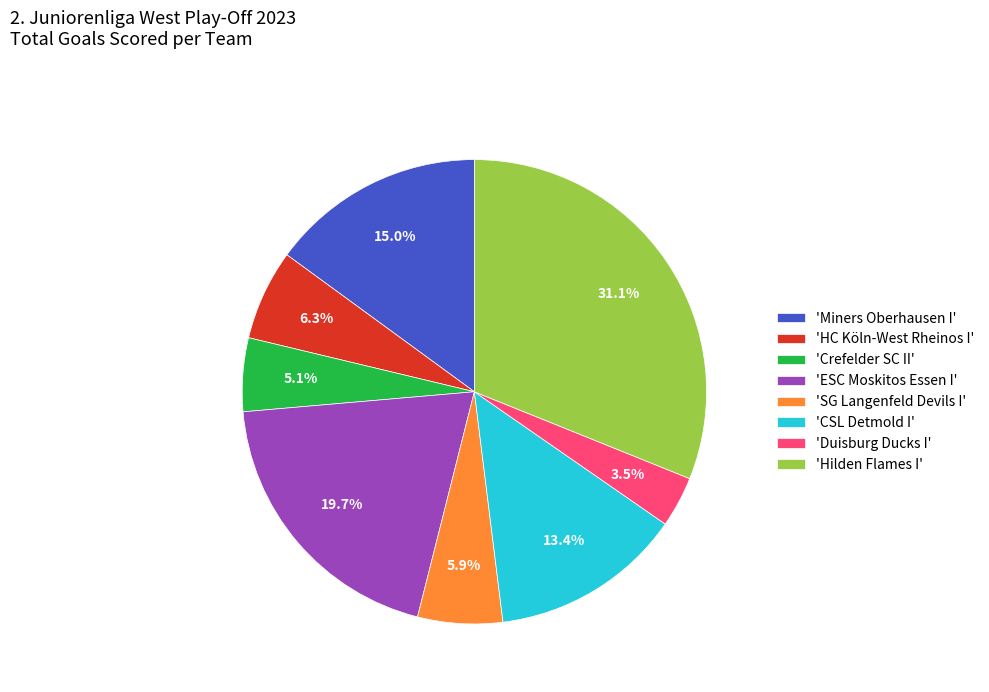

What portion of the pie excludes 'Hilden Flames I'?

68.9%